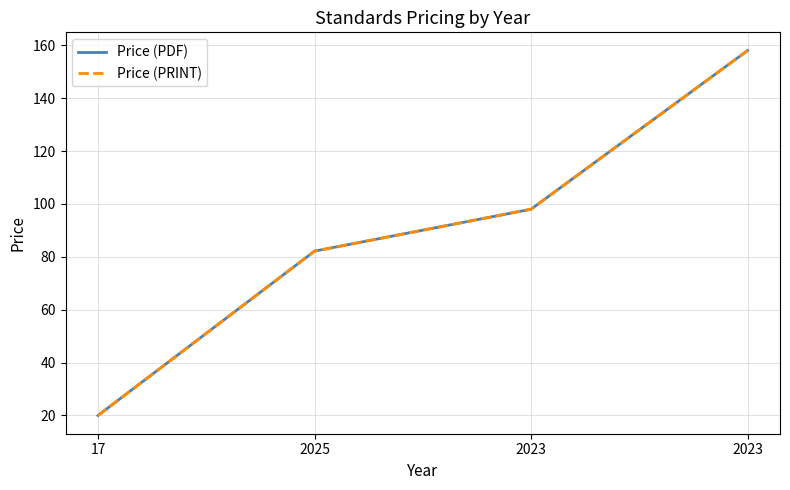

Does the chart have visible grid lines?

Yes